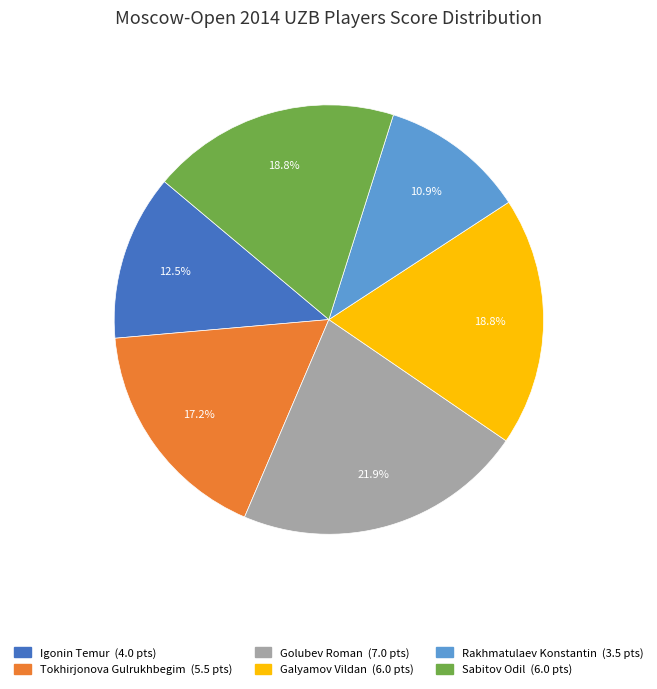

What percentage is the Sabitov Odil slice, to the nearest percent?

19%